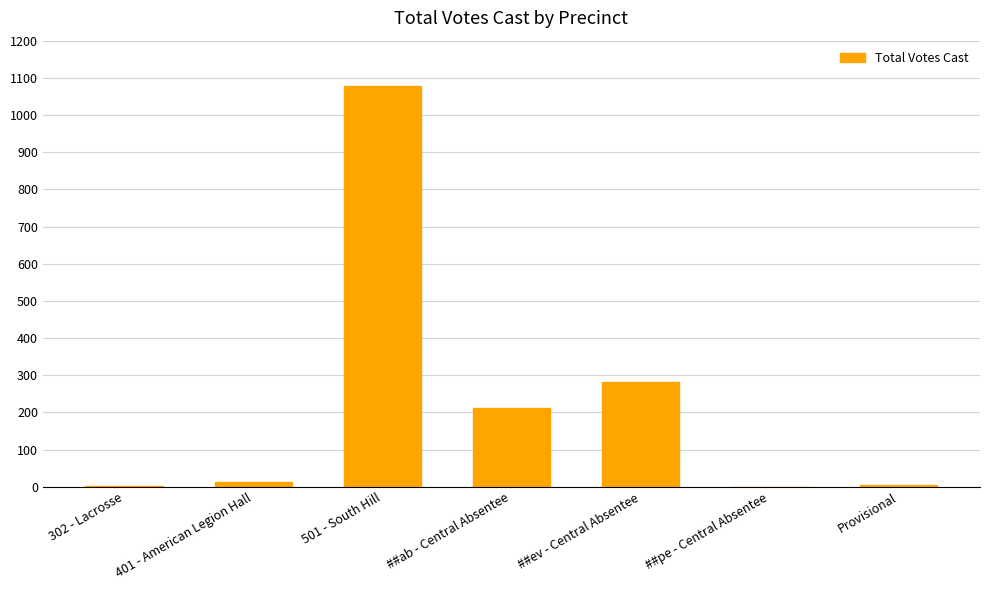

What is the sum of all values?

1593